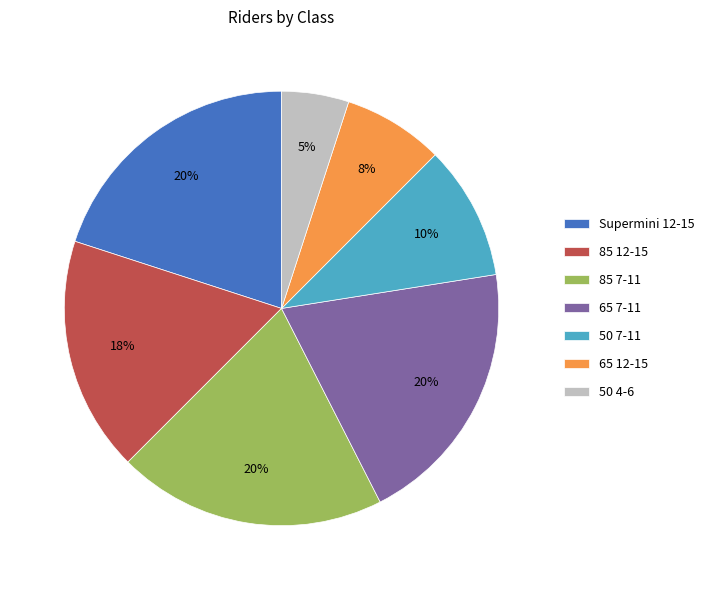

What is the smallest slice in the pie chart?

50 4-6